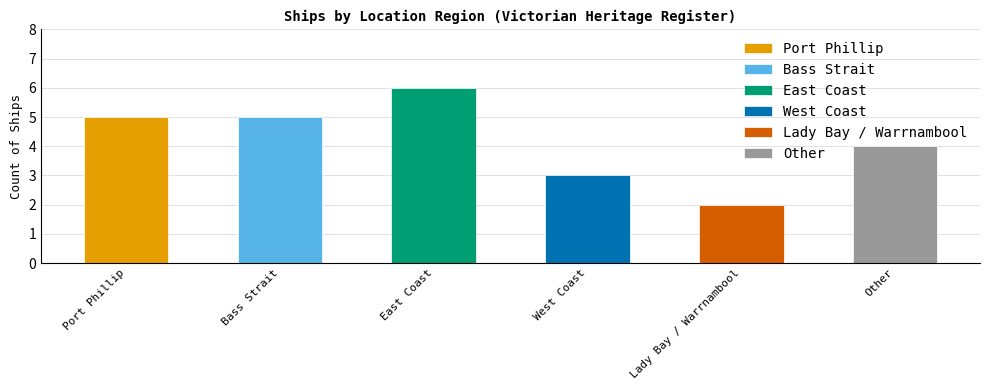

The value at West Coast is 5. True or false?

False